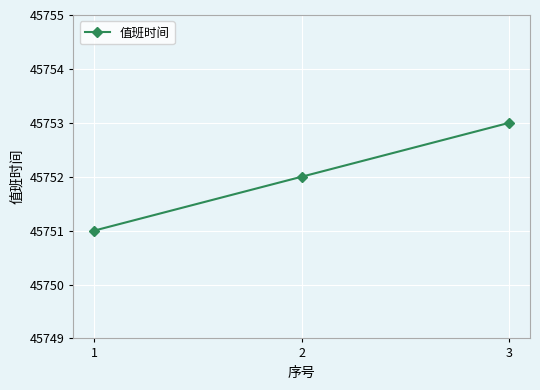

Rank the categories by value from highest to lowest.

3, 2, 1